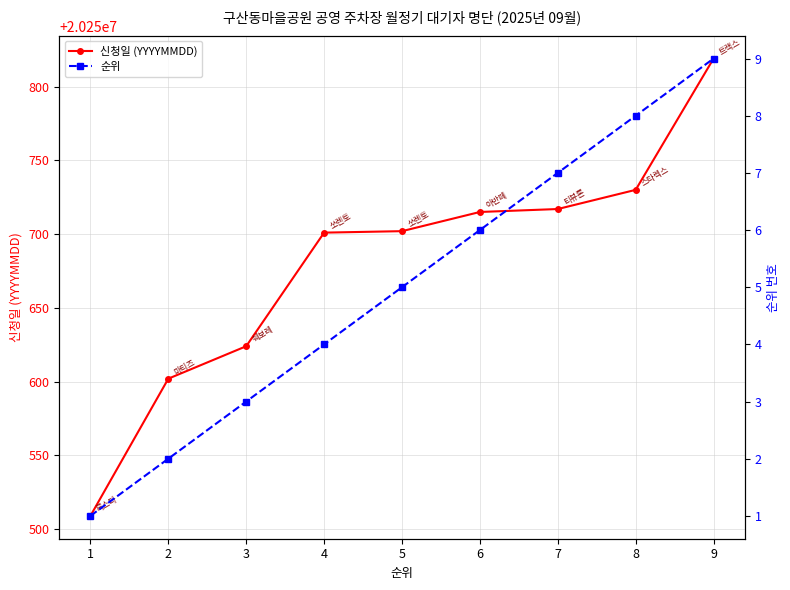

What is the difference between the 순위 values at 3 and 8?

5